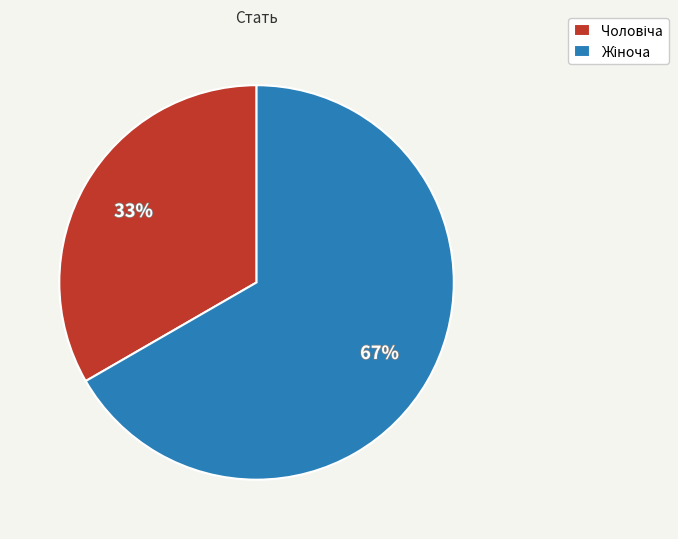

Is there any slice that represents more than half of the pie?

Yes